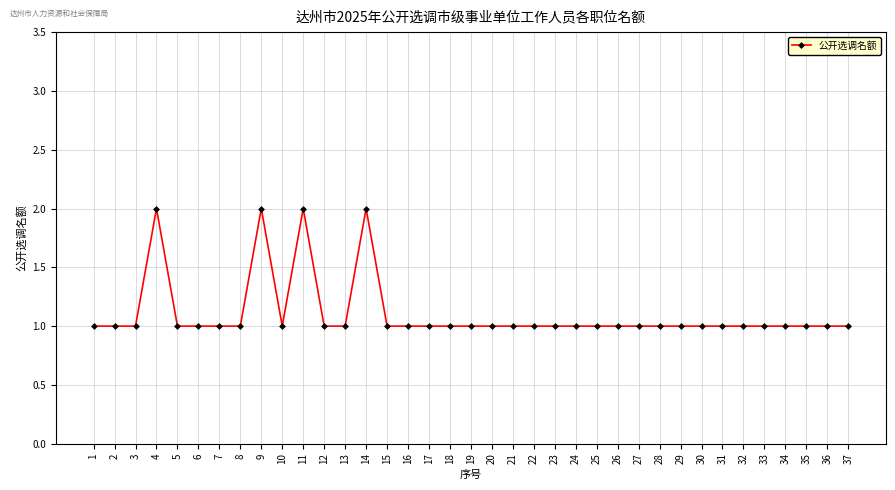

Reading right to left, what are all the values shown in this chart?

37=1	36=1	35=1	34=1	33=1	32=1	31=1	30=1	29=1	28=1	27=1	26=1	25=1	24=1	23=1	22=1	21=1	20=1	19=1	18=1	17=1	16=1	15=1	14=2	13=1	12=1	11=2	10=1	9=2	8=1	7=1	6=1	5=1	4=2	3=1	2=1	1=1